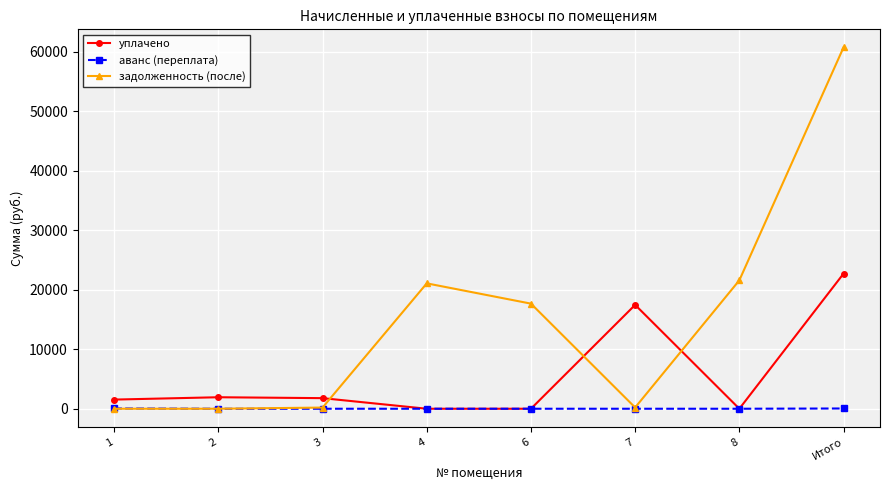

What is the maximum value for уплачено?

22718.4